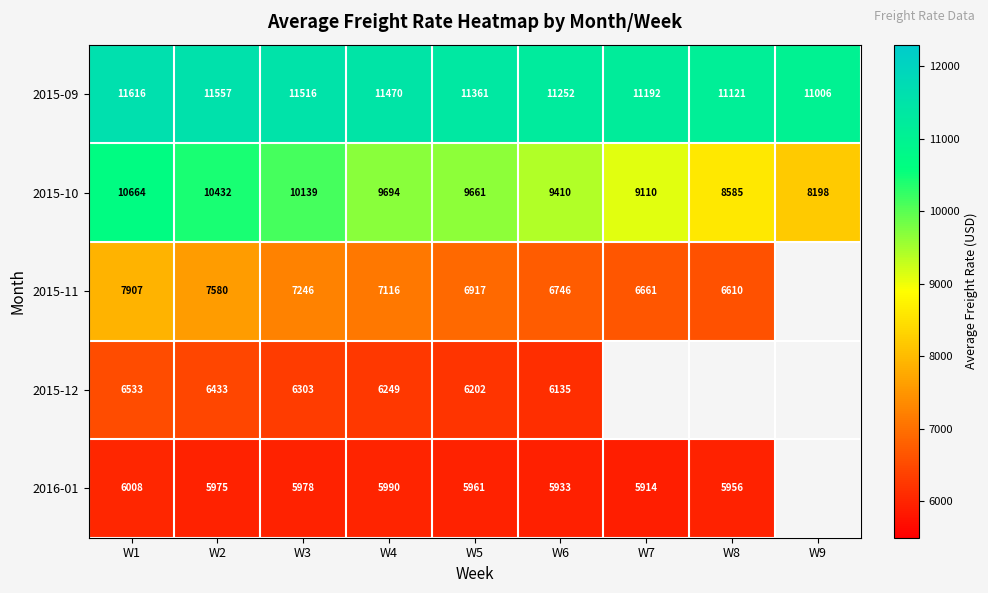

What is the minimum value shown in the chart?

5914.0